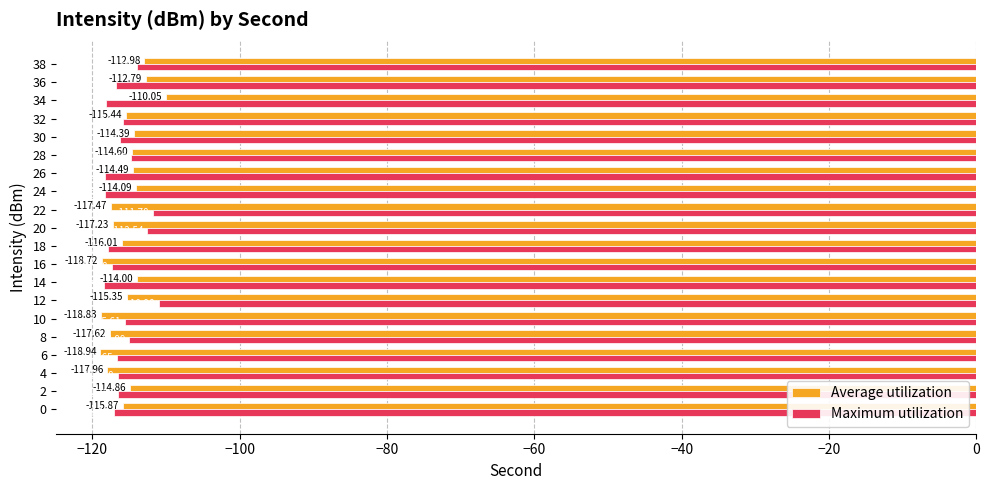

At which category is the sum across all series the highest?

12